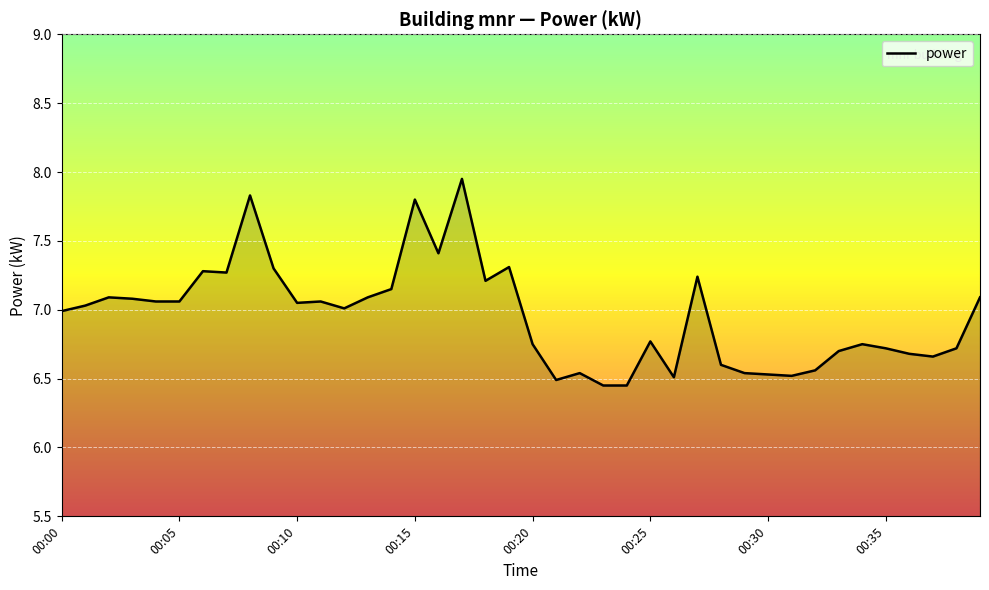

Does the chart display data point markers on the line(s)?

No